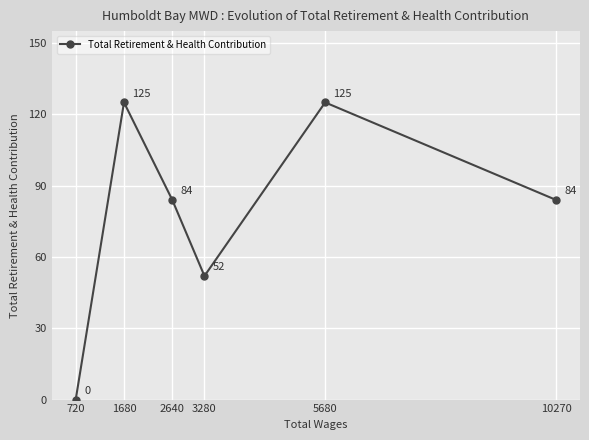

Is it true that the value at 2640 is 84?

True